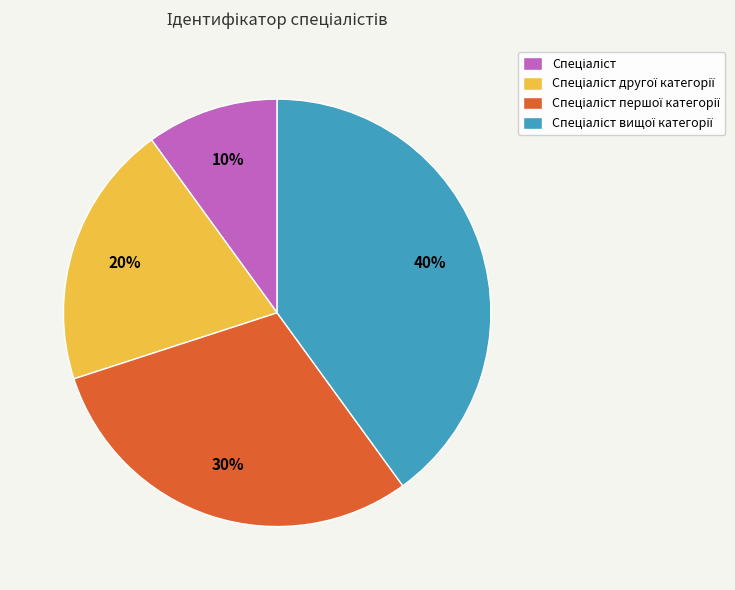

Is there any slice that represents more than half of the pie?

No